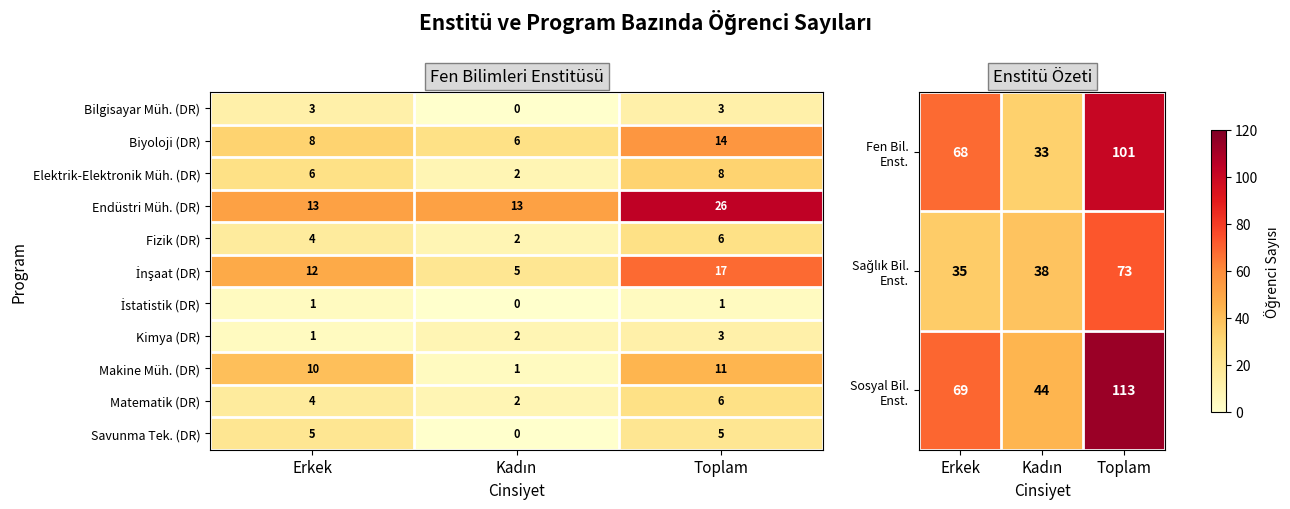

At which label is Fizik (DR) closest to 4?

Erkek